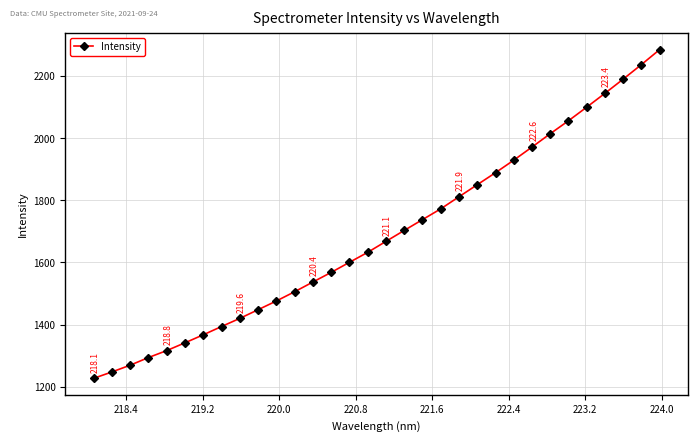

What is the value of the 19th point from the left?

1737.5